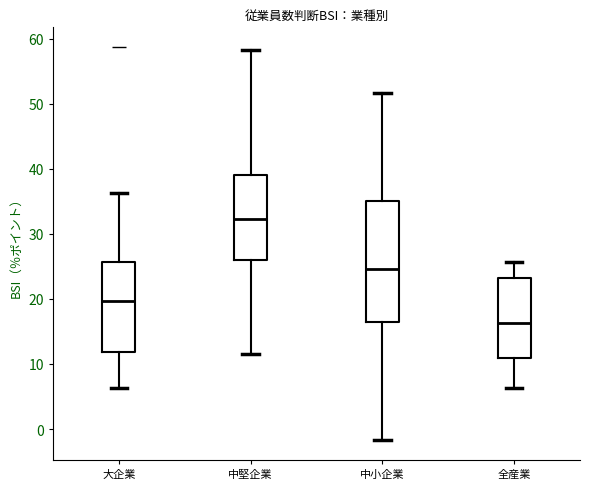

Which box is the tallest, from its lower edge to its upper edge?

中小企業